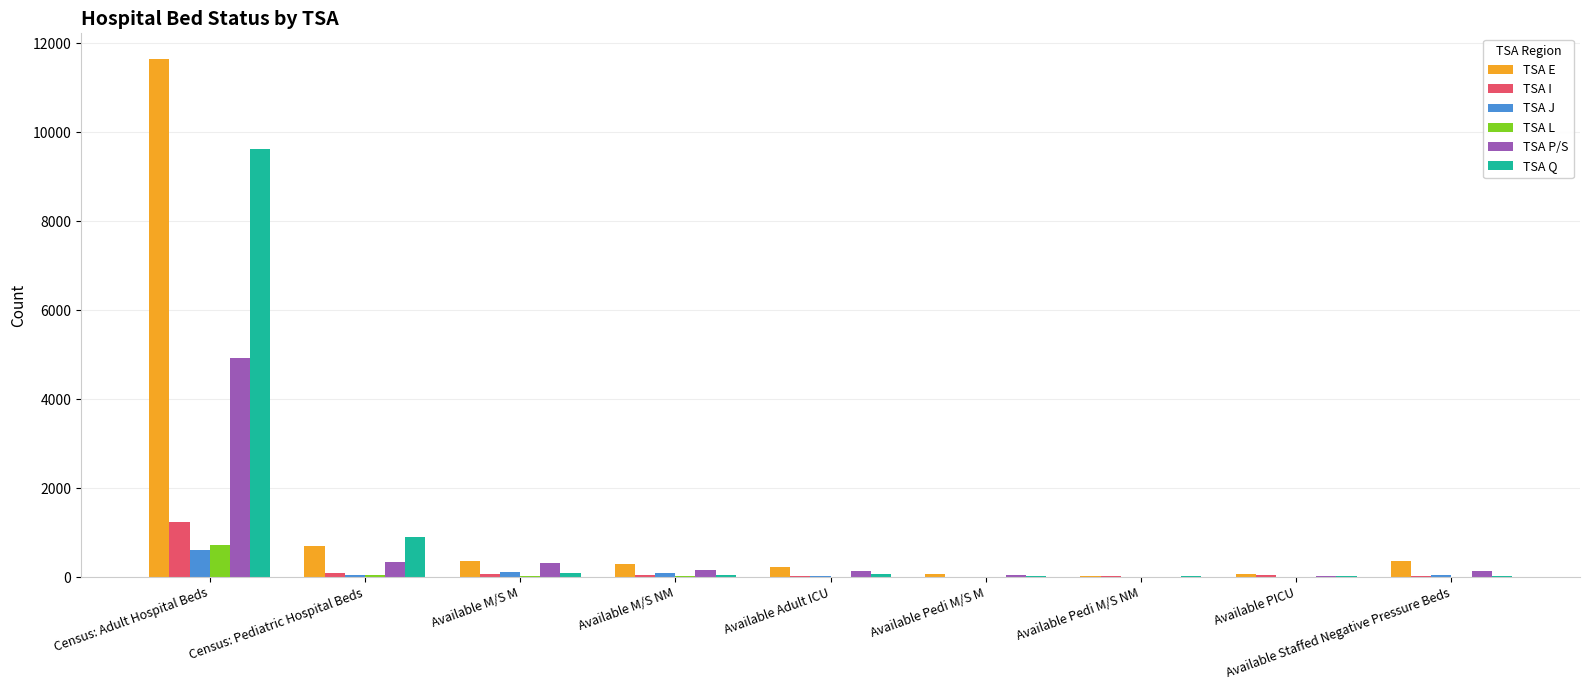

Which series changed the most between Census: Adult Hospital Beds and Available Pedi M/S M?

TSA E